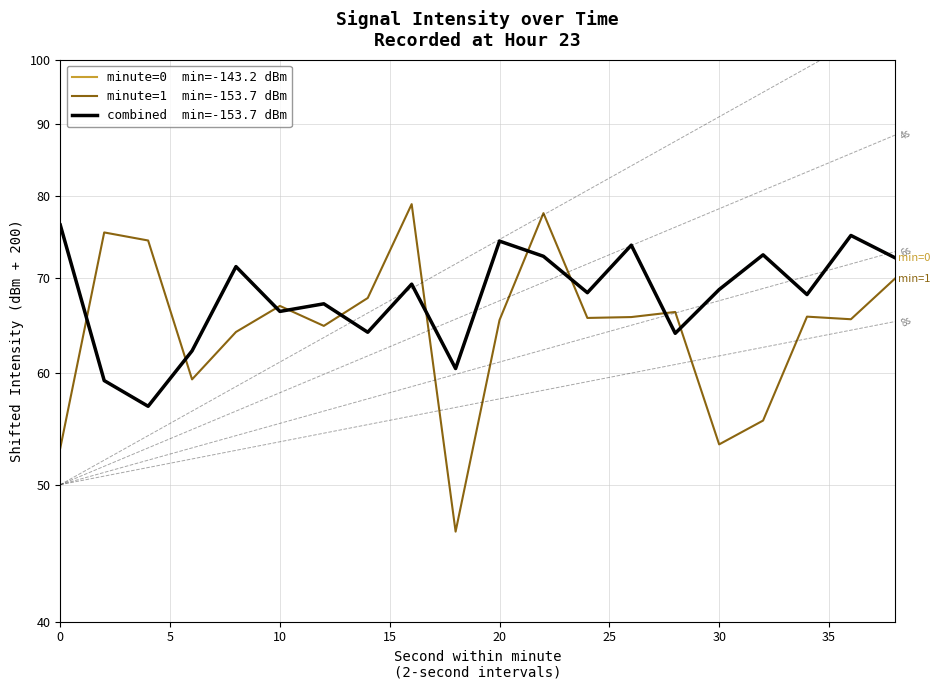

What is the value of the minute=0  min=-143.2 dBm point at the 20th from the left?

72.4